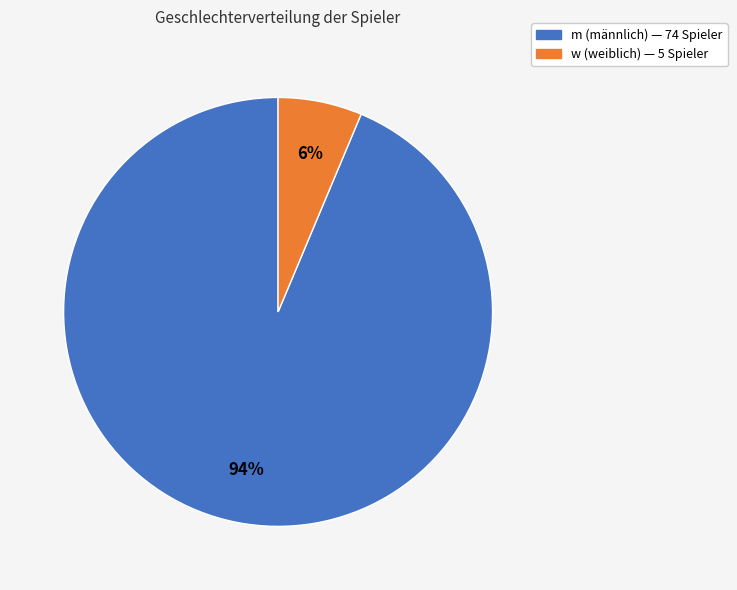

Rank the categories by value from highest to lowest.

m, w